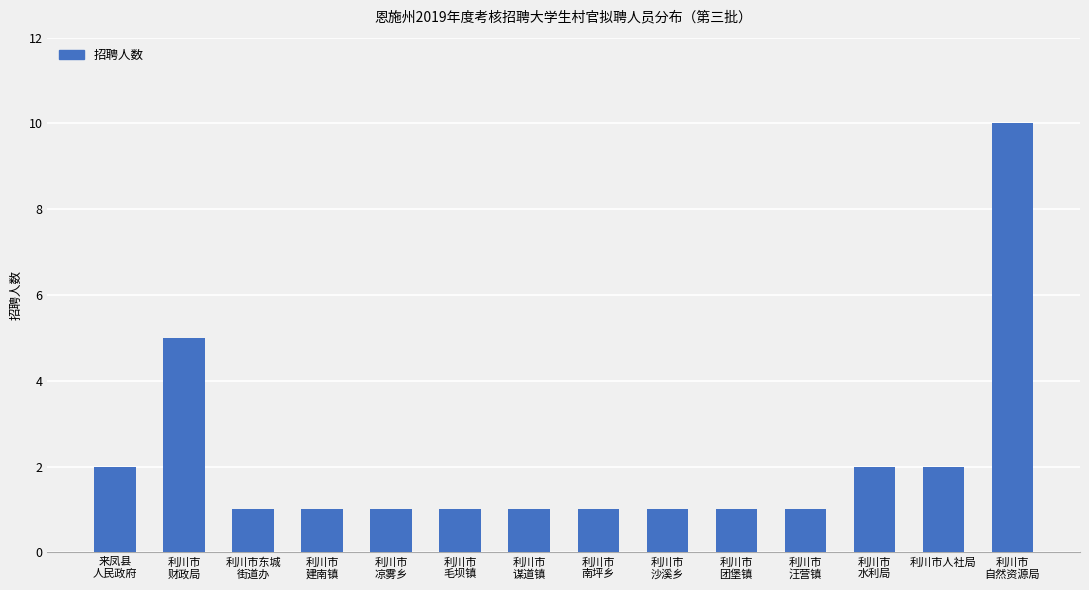

What is the minimum value shown in the chart?

1